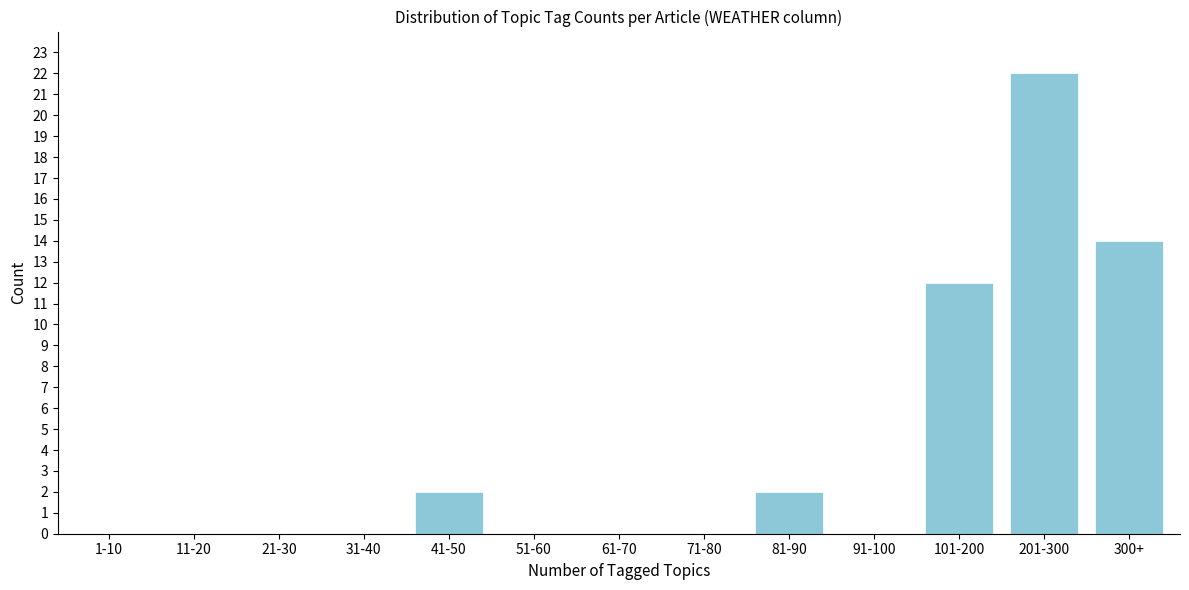

Reading left to right, extract all data points from this chart.

1-10=0	11-20=0	21-30=0	31-40=0	41-50=2	51-60=0	61-70=0	71-80=0	81-90=2	91-100=0	101-200=12	201-300=22	300+=14